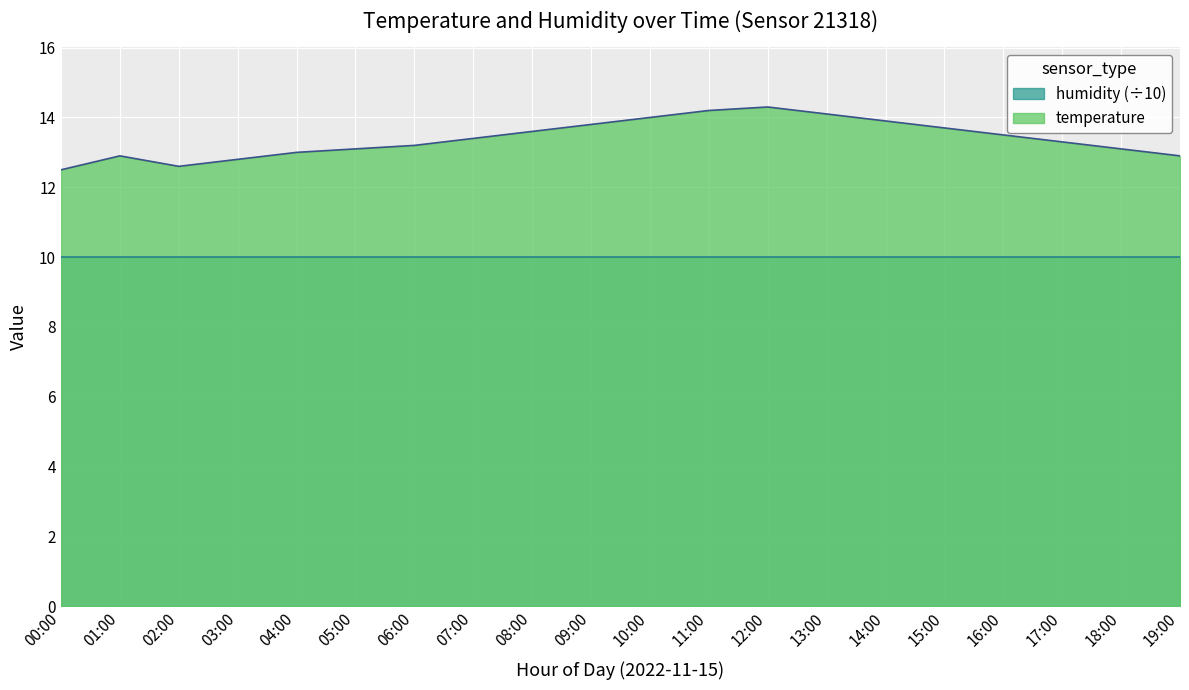

True or false: there are more than 2 points higher than both neighbors.

False